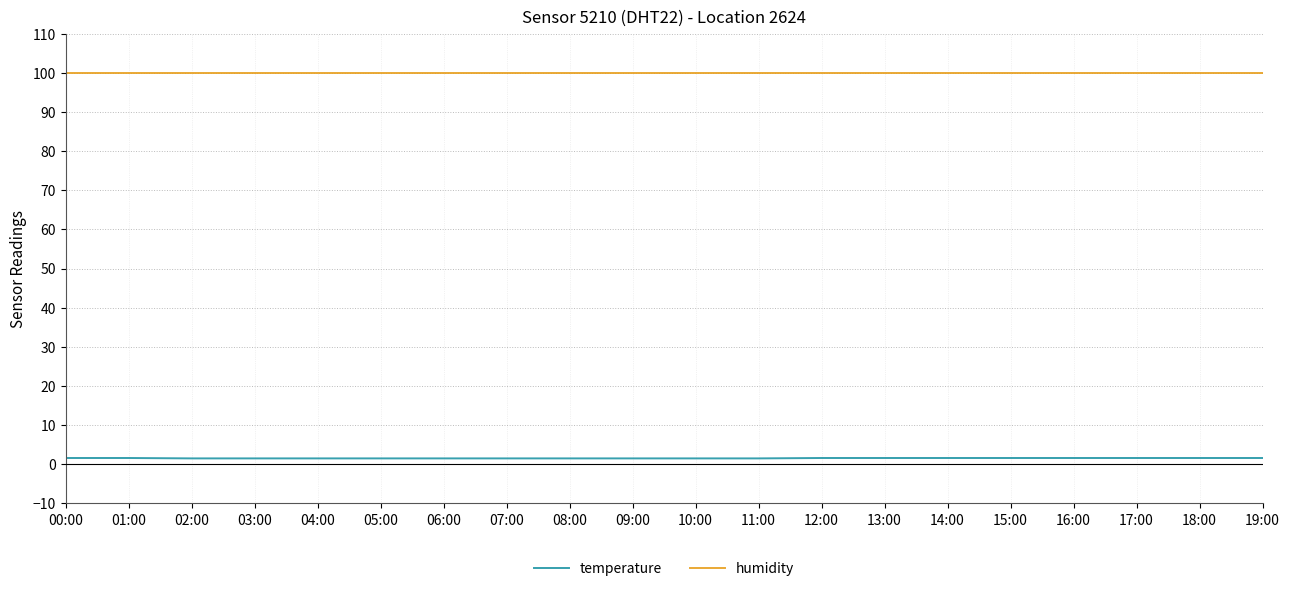

What are all the series names shown in the legend?

temperature, humidity